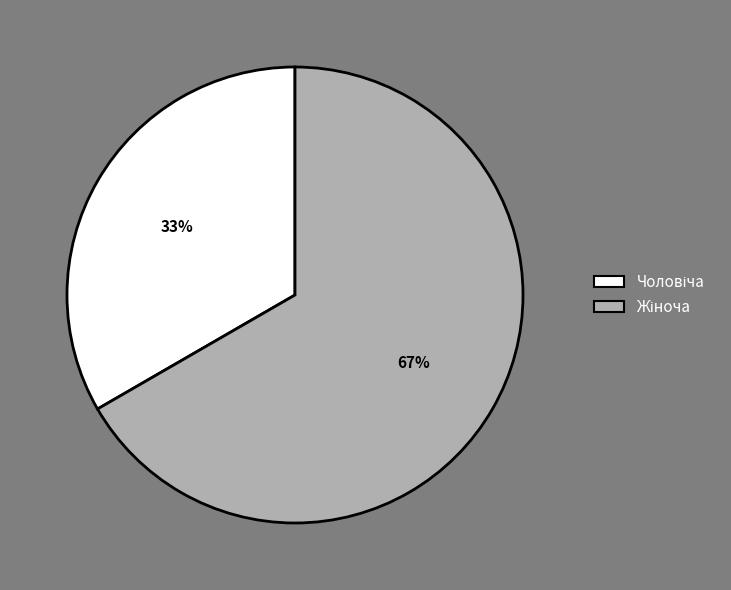

To the nearest percent, what is the average slice percentage?

50%